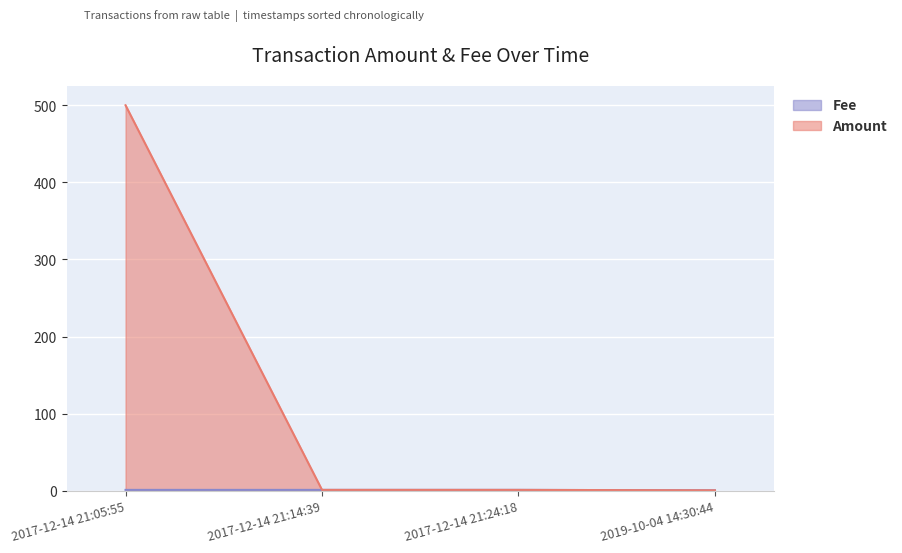

At which label does Amount first exceed 1?

2017-12-14 21:05:55